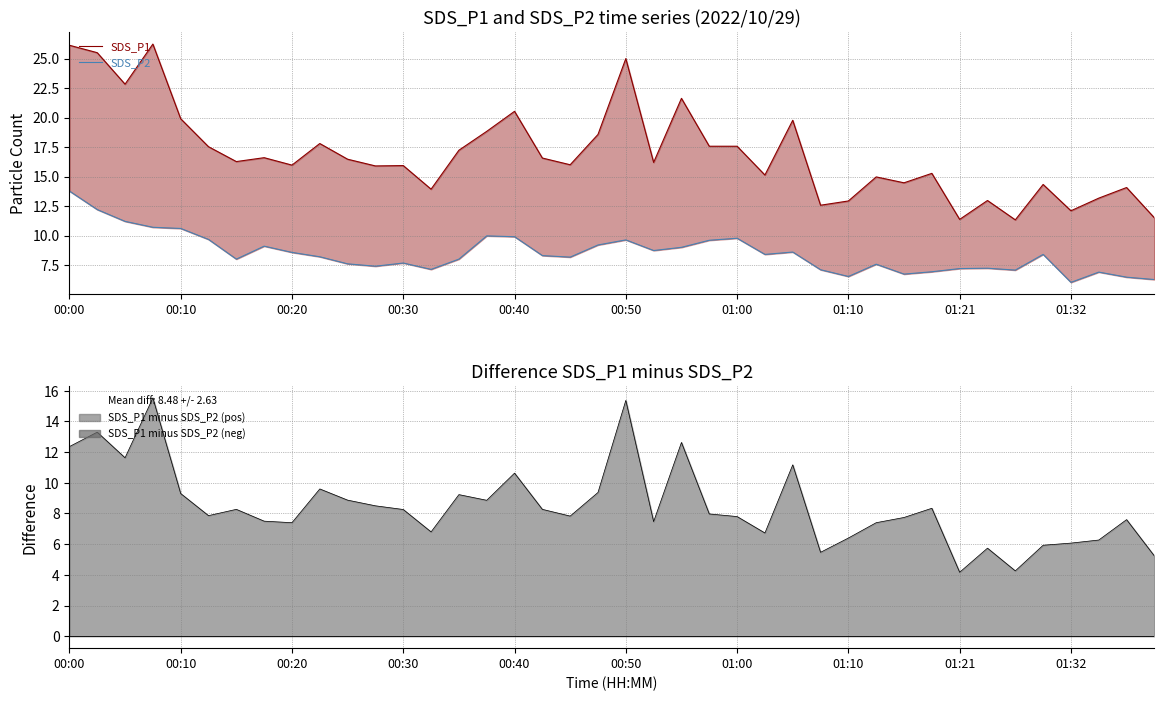

Which category has the highest value in the SDS_P2 series?

00:00